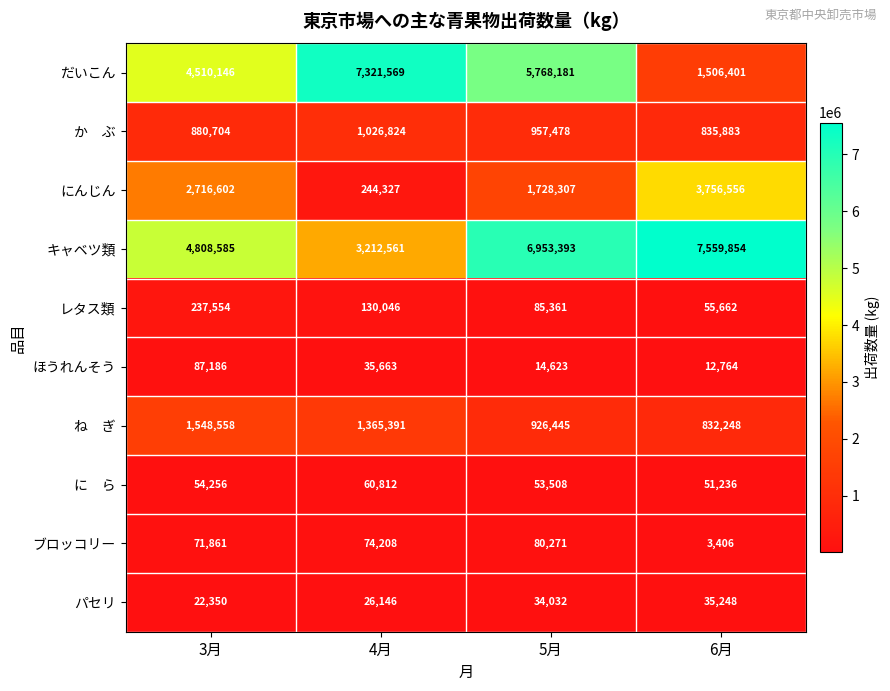

Which series has the largest range (max minus min)?

だいこん